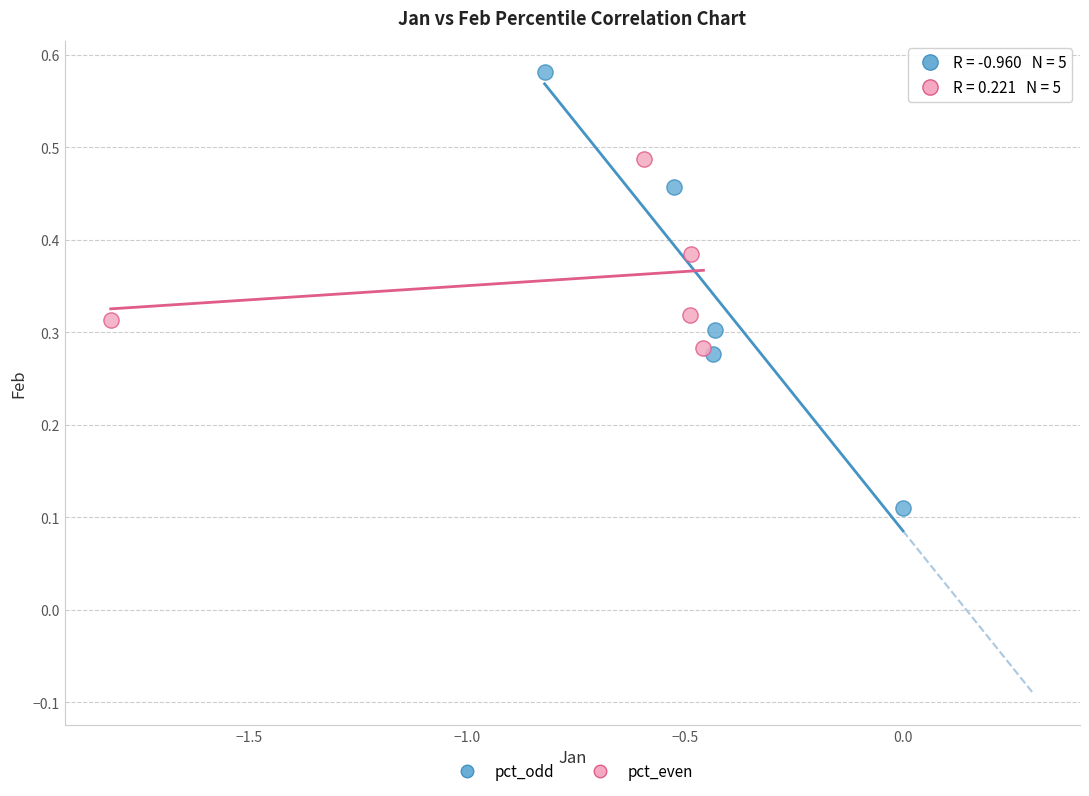

Which series reaches the maximum Y coordinate?

pct_odd